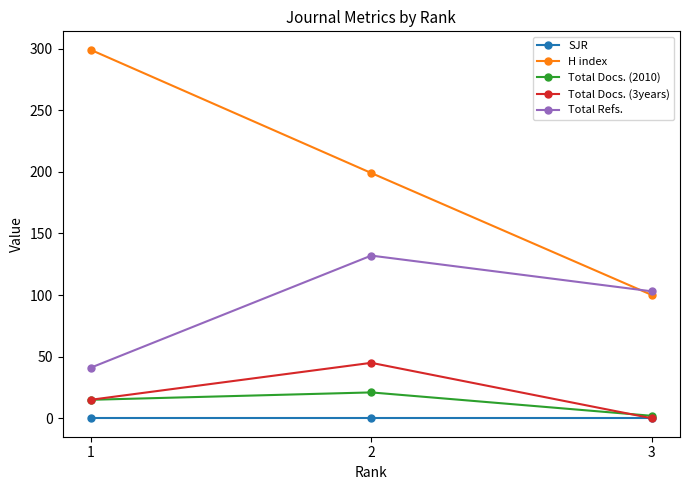

Rank the series by their maximum value, from highest to lowest.

H index, Total Refs., Total Docs. (3years), Total Docs. (2010), SJR